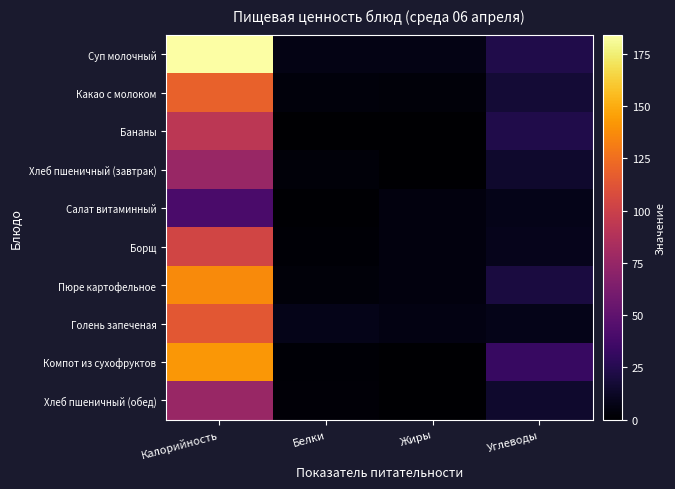

What is the total value across all series at Белки?

32.9